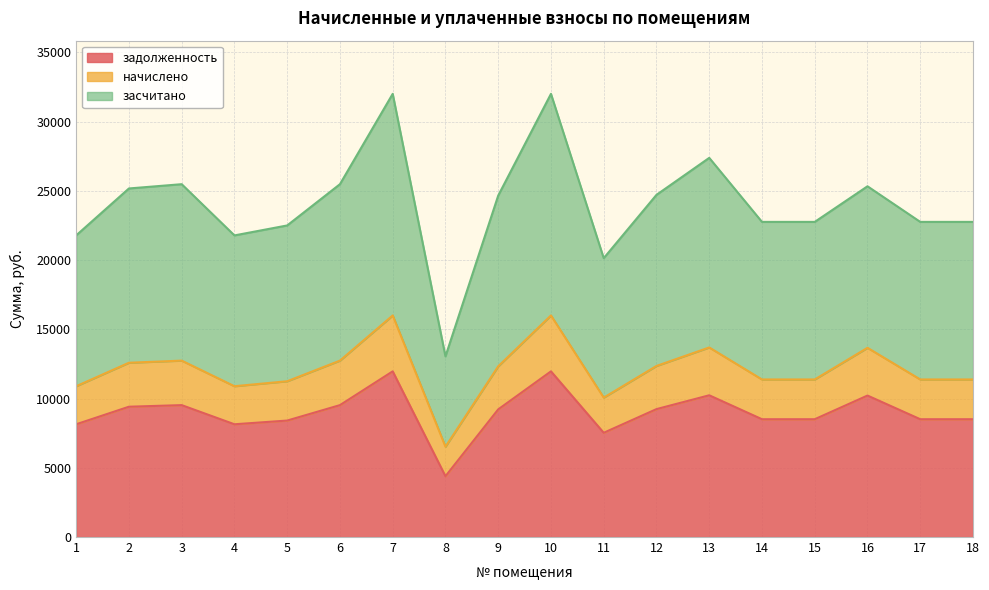

True or false: начислено and засчитано cross at least once.

False